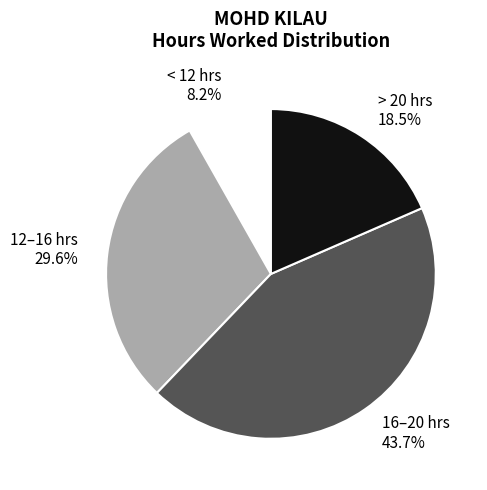

Does < 12 hrs account for over 50% of the chart?

No